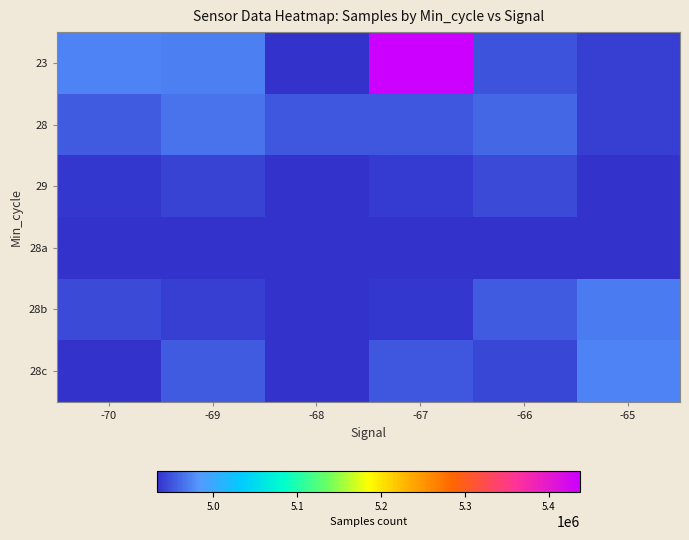

What is the spread (max minus min) of values at -69?

37480